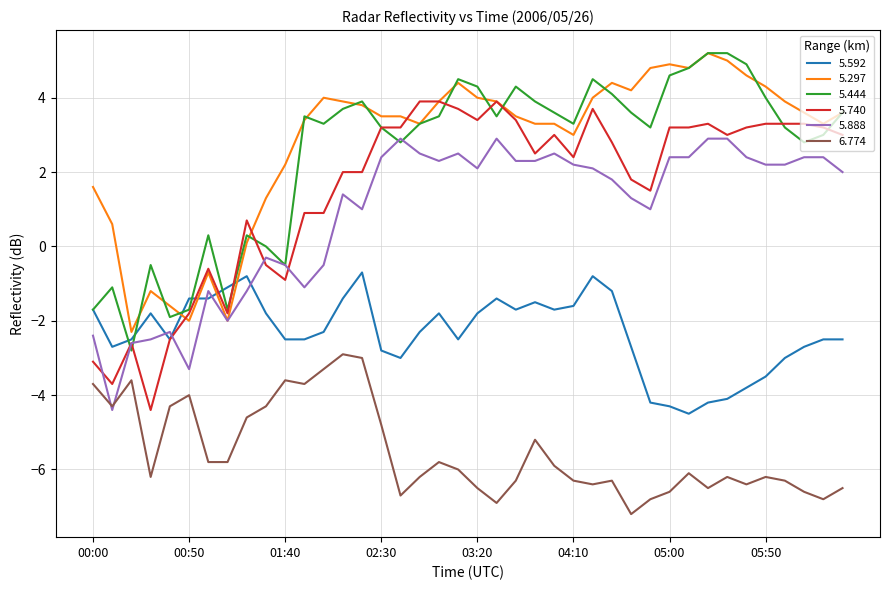

Does the chart display data point markers on the line(s)?

No